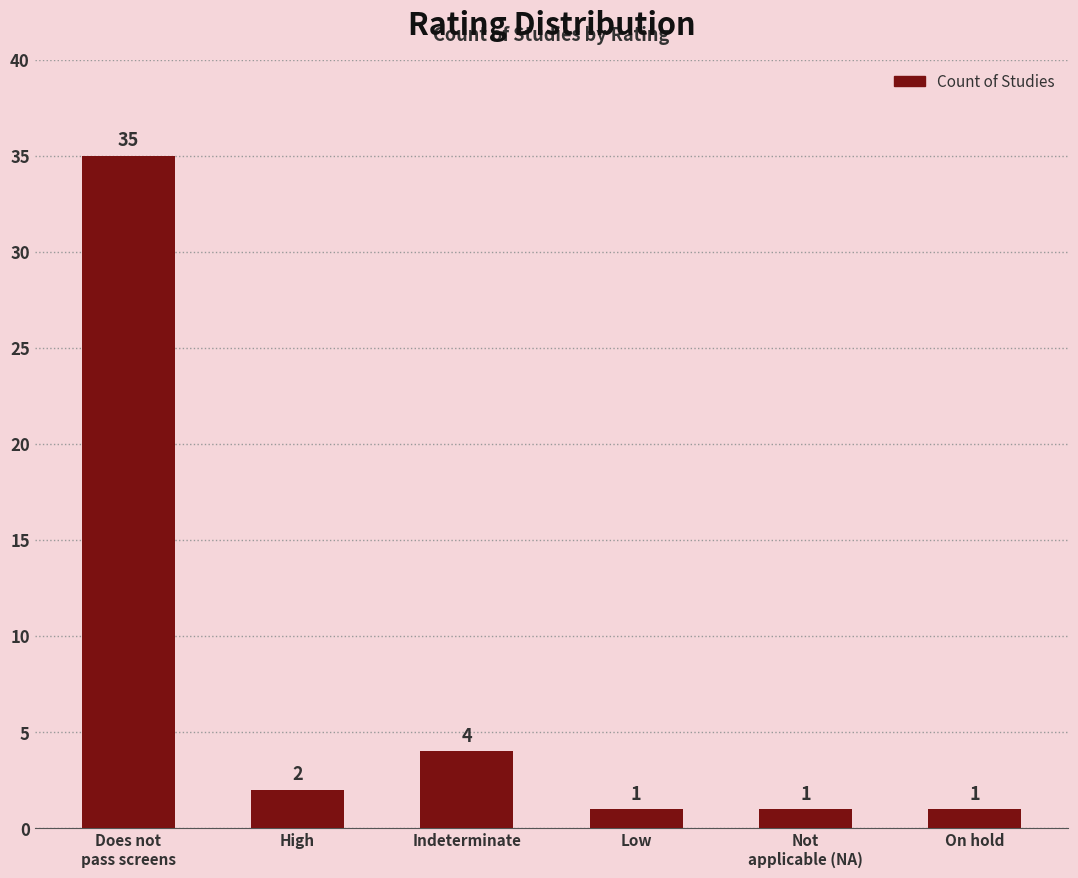

How many data points does each series have?

6